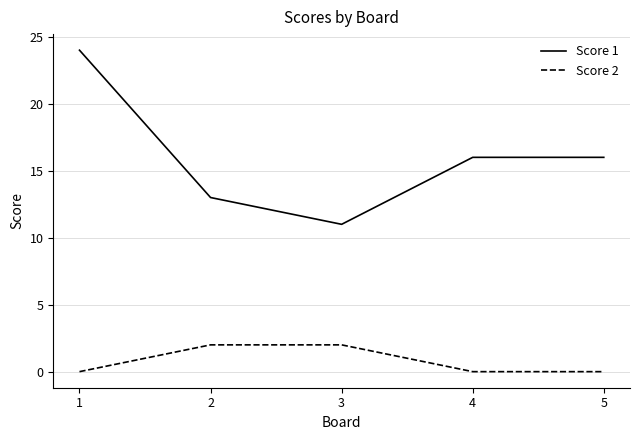

The Score 1 series shows 16 at 4. True or false?

True